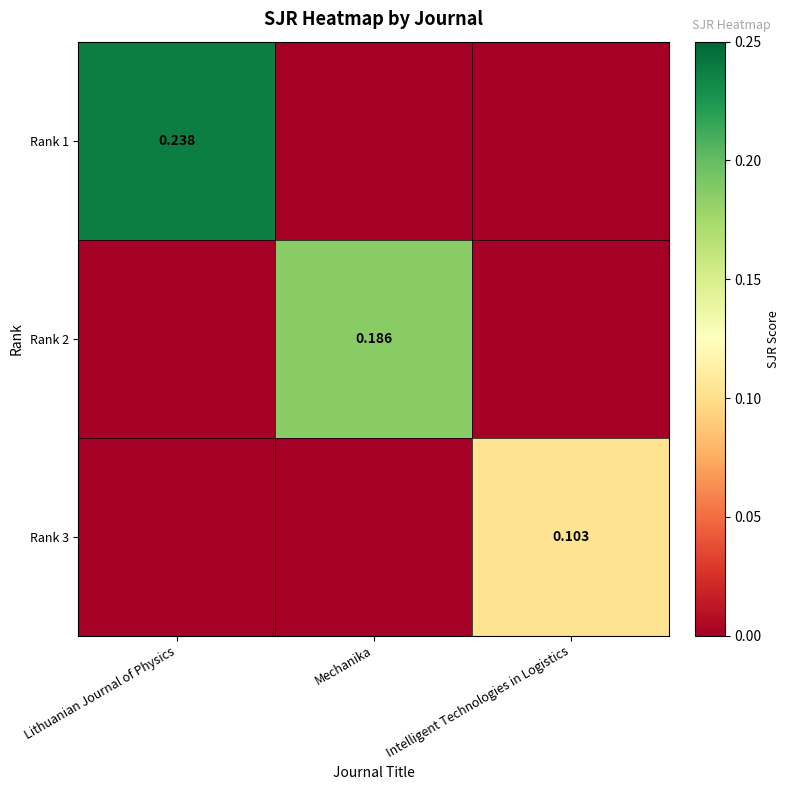

Is the value of Rank 2 at Mechanika greater than the value of Rank 3 at Intelligent Technologies in Logistics?

Yes